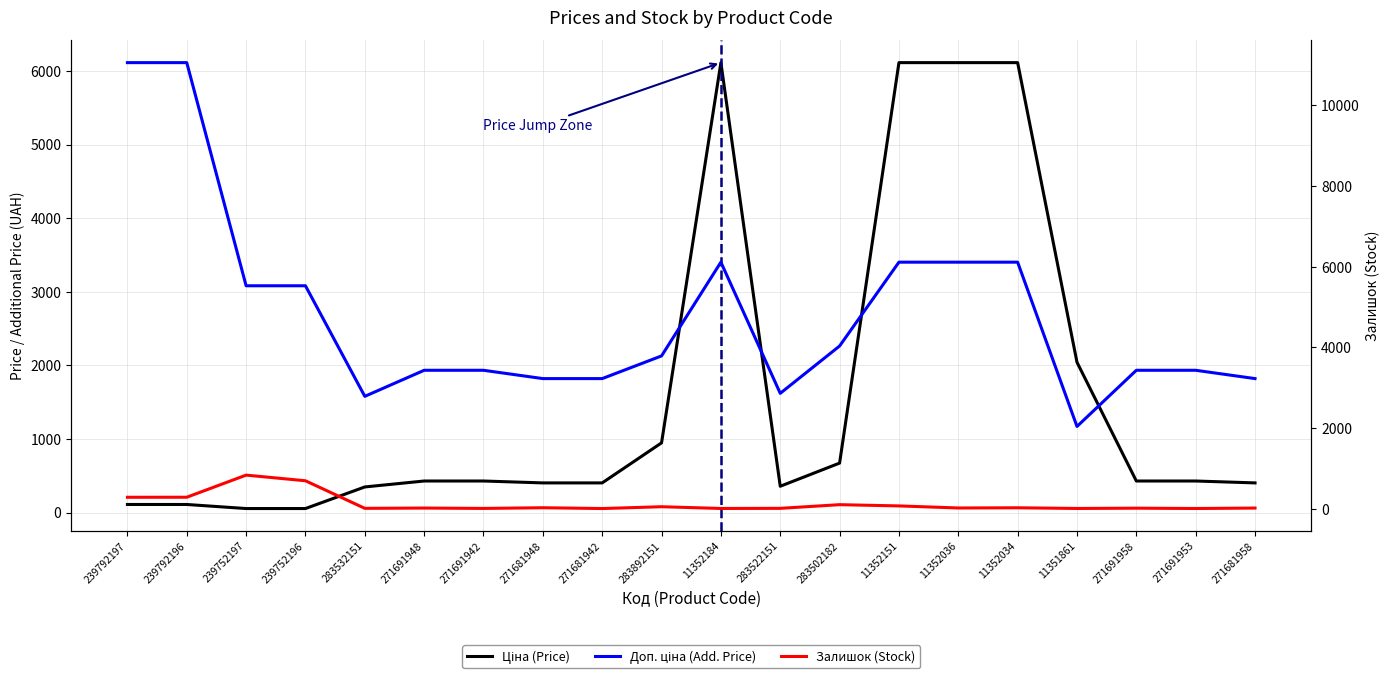

How many data points in Залишок (Stock) are less than 24?

10